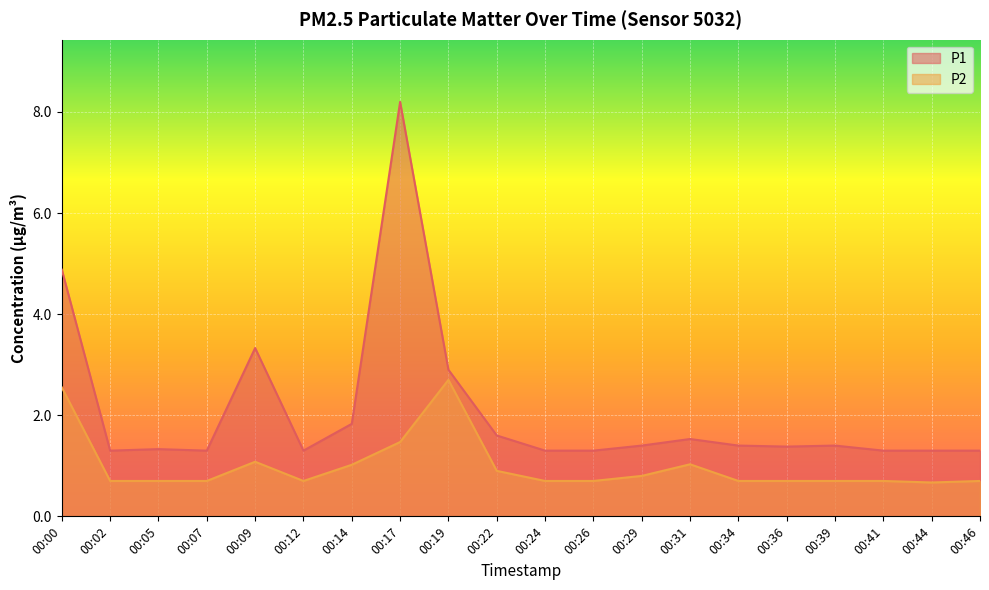

List the series in order of their peak value, lowest first.

P2, P1